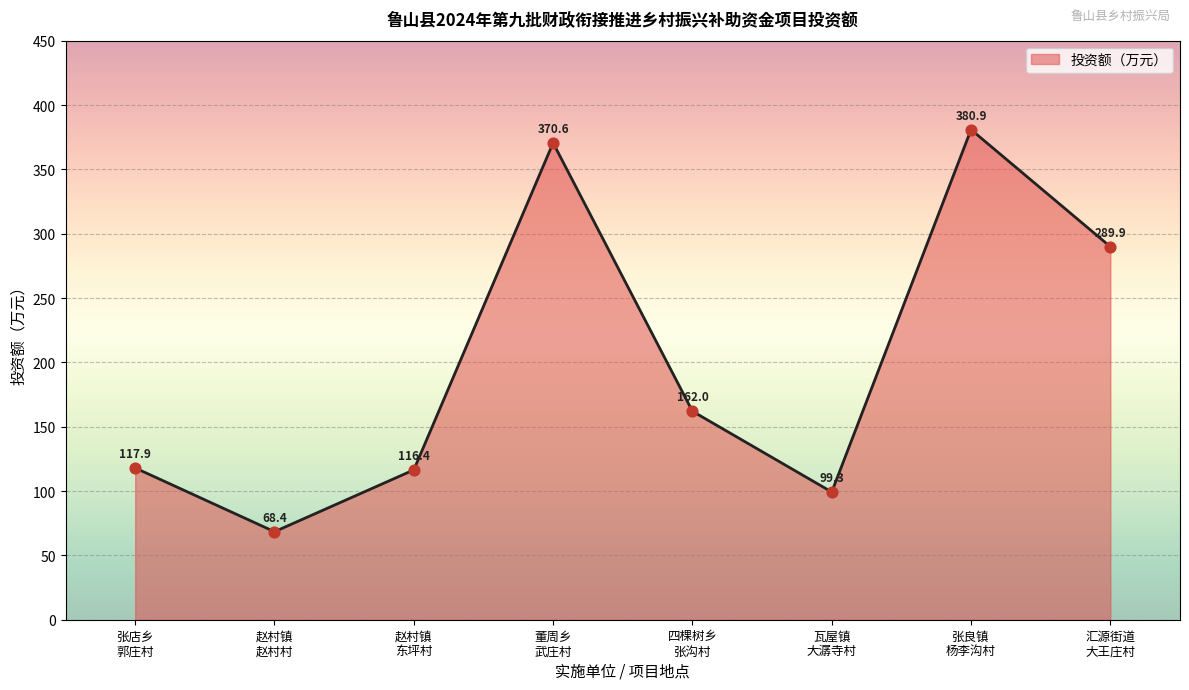

What is the change in value from 赵村镇
东坪村 to 董周乡
武庄村?

+254.1